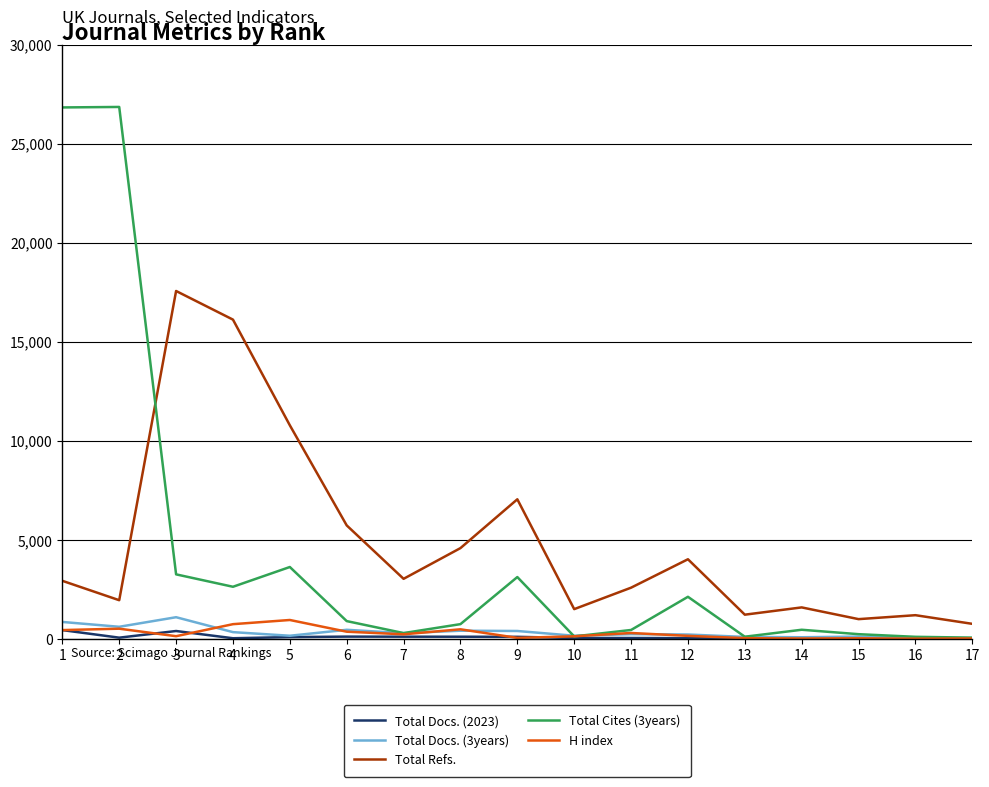

What is the difference between the maximum and minimum values in the Total Docs. (2023) series?

442